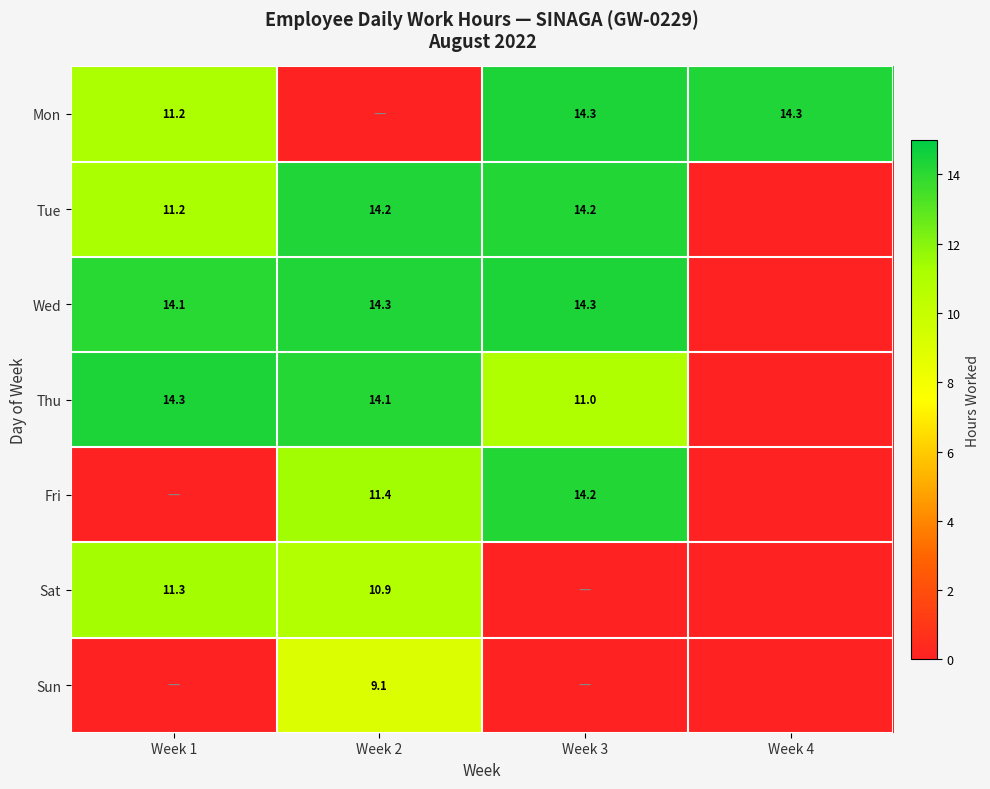

Is the value of Mon at Week 2 greater than the value of Sat at Week 4?

No